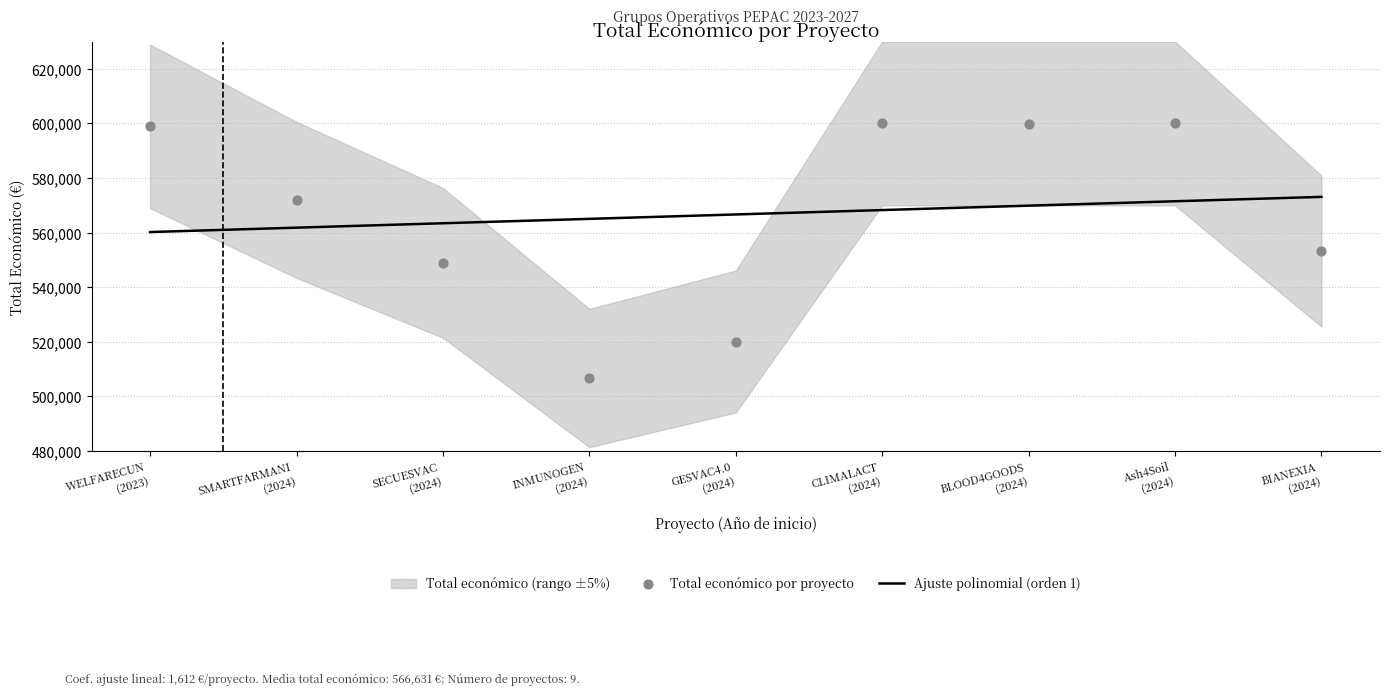

What is the highest value of the Ajuste polinomial (orden 1) series?

573077.7